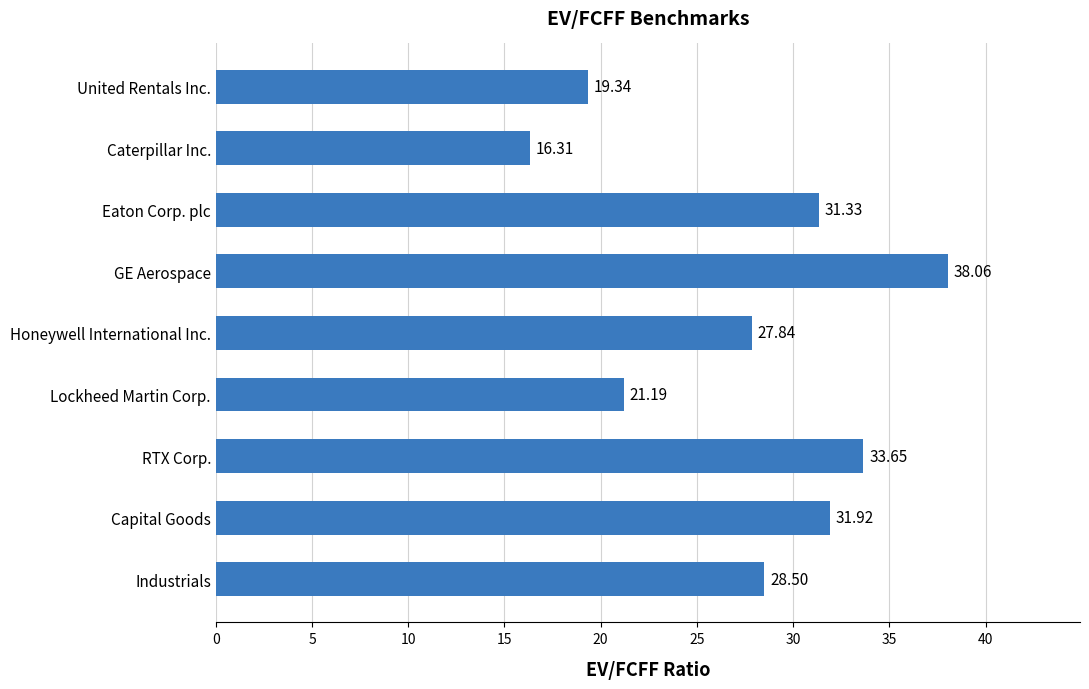

What is the average value?

27.6